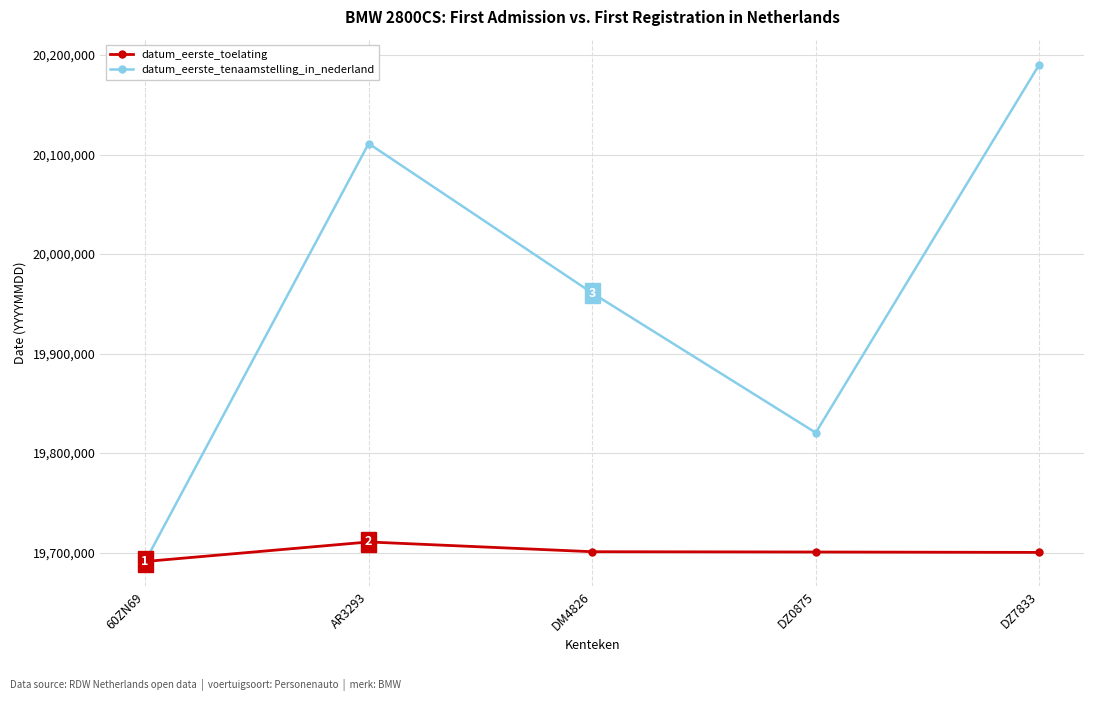

At which label is datum_eerste_tenaamstelling_in_nederland closest to 19940813?

DM4826